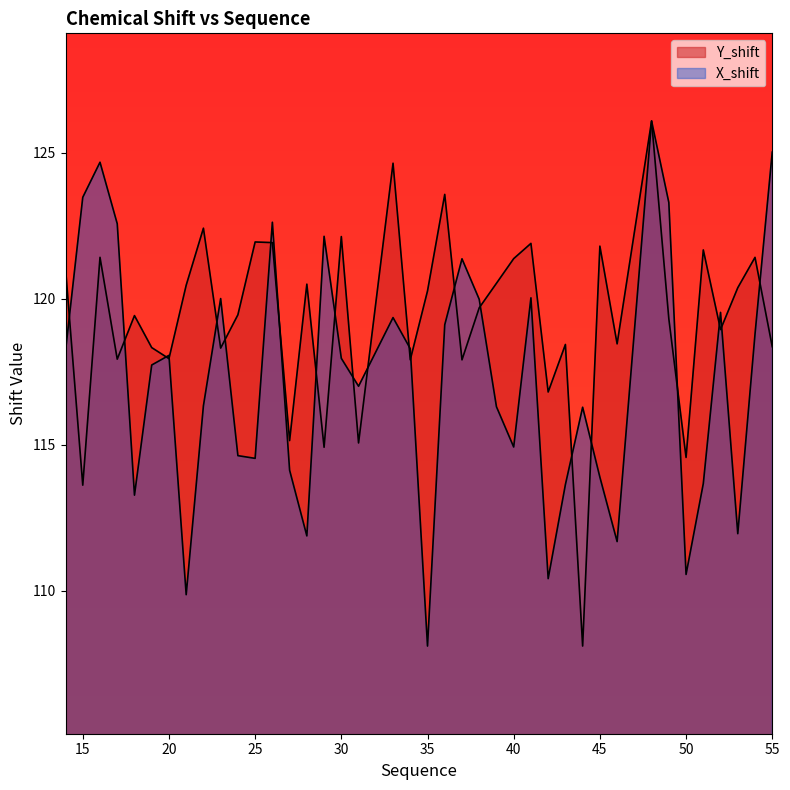

Which has a higher value, 41 or 46?

41